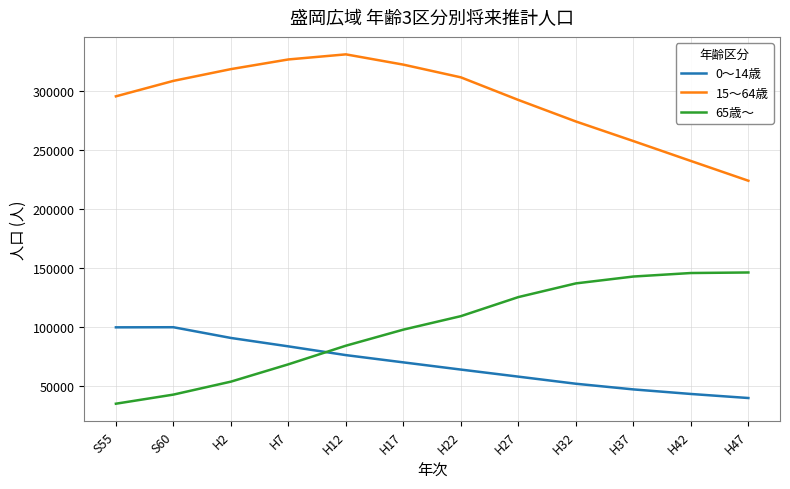

True or false: 0～14歳 and 15～64歳 intersect in this chart.

False